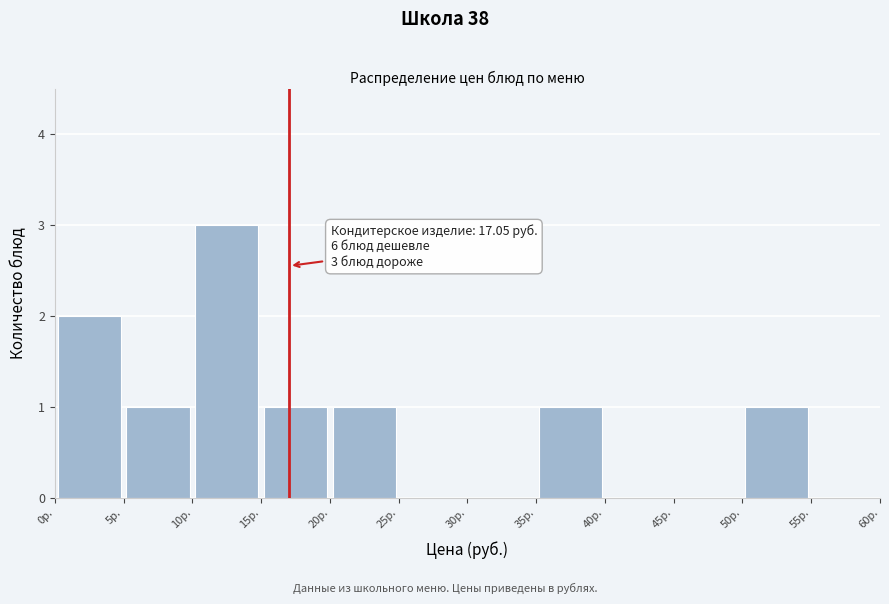

Over which range of the x-axis is the bar tallest?

10 to 15